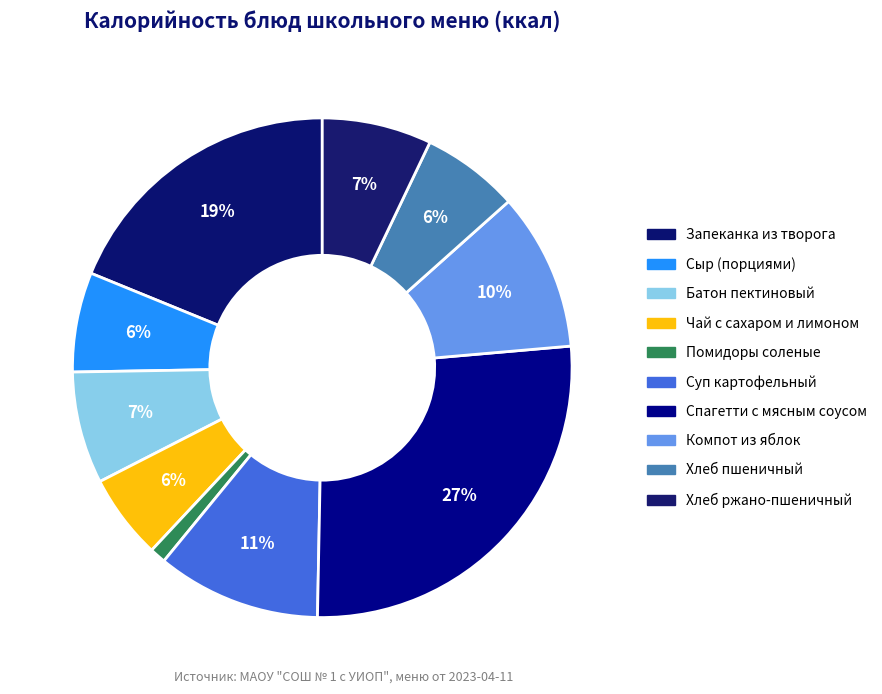

How many slices are in this pie chart?

10